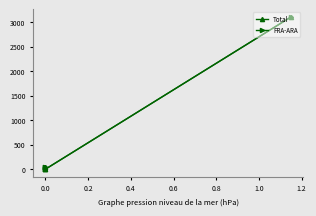

True or false: Total has more than 0 interior local peaks.

True